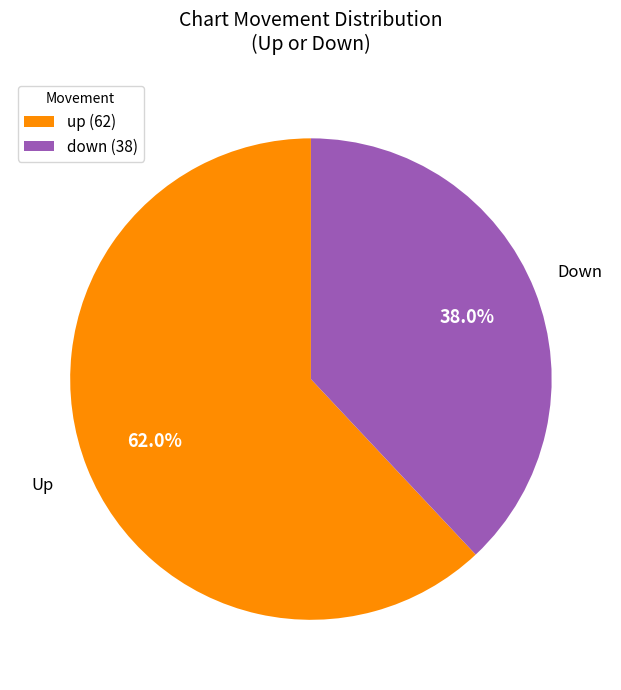

Which slice is the largest?

up